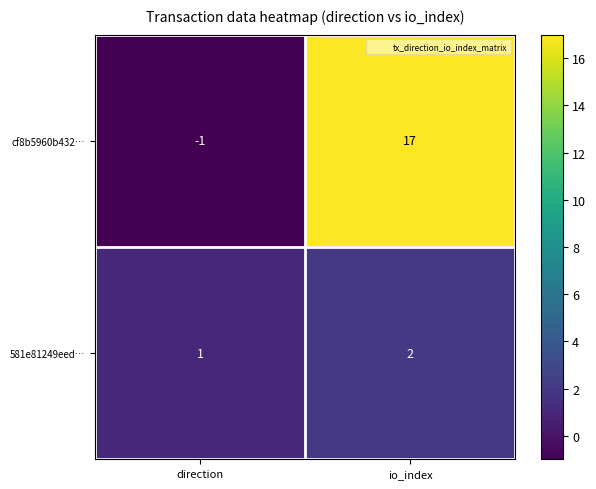

Where is cf8b5960b432… nearest to the value 8?

direction